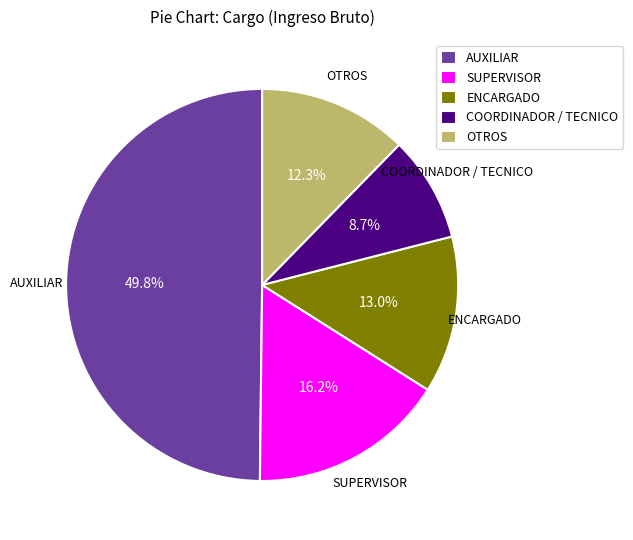

Approximately how many times larger is the value at SUPERVISOR compared to ENCARGADO?

1.2